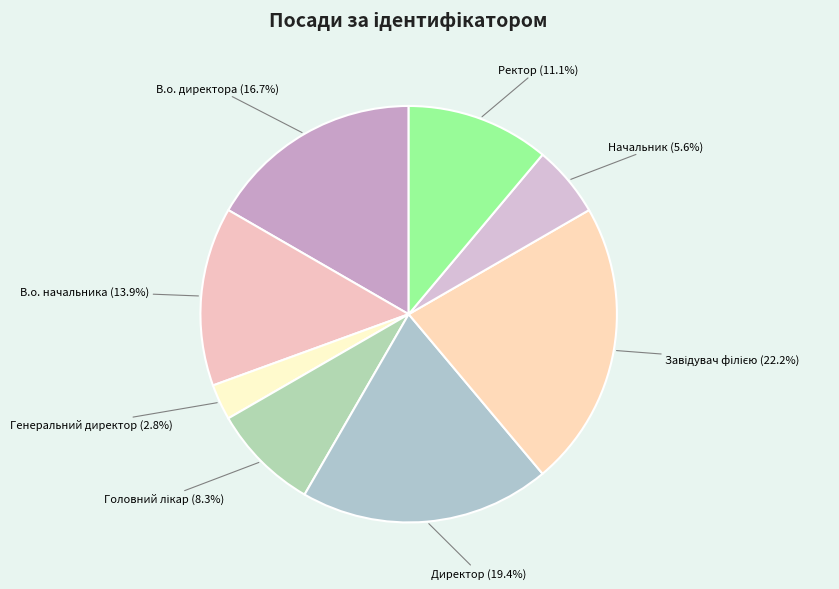

The В.о. директора slice represents 11% of the pie. True or false?

False